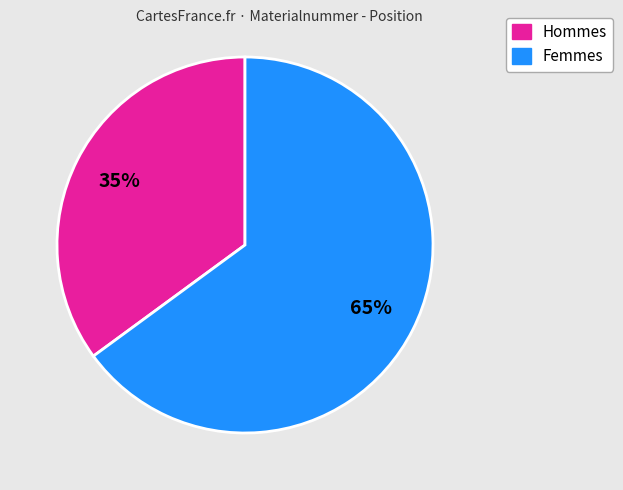

Does any single category account for the majority?

Yes